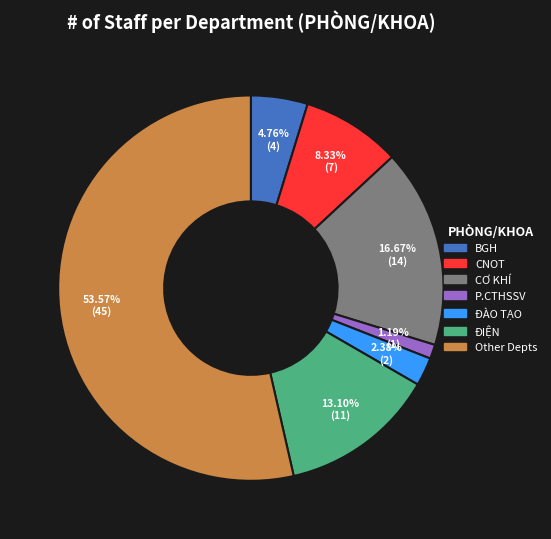

Between P.CTHSSV and Other, which is larger?

Other